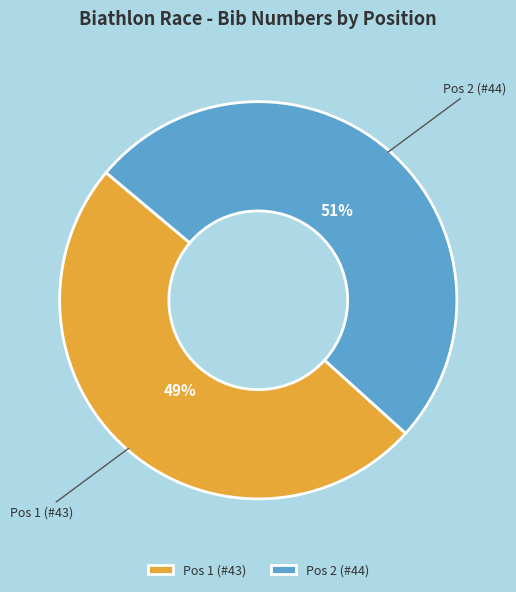

Is Pos 1 (#43) the majority of the pie?

No